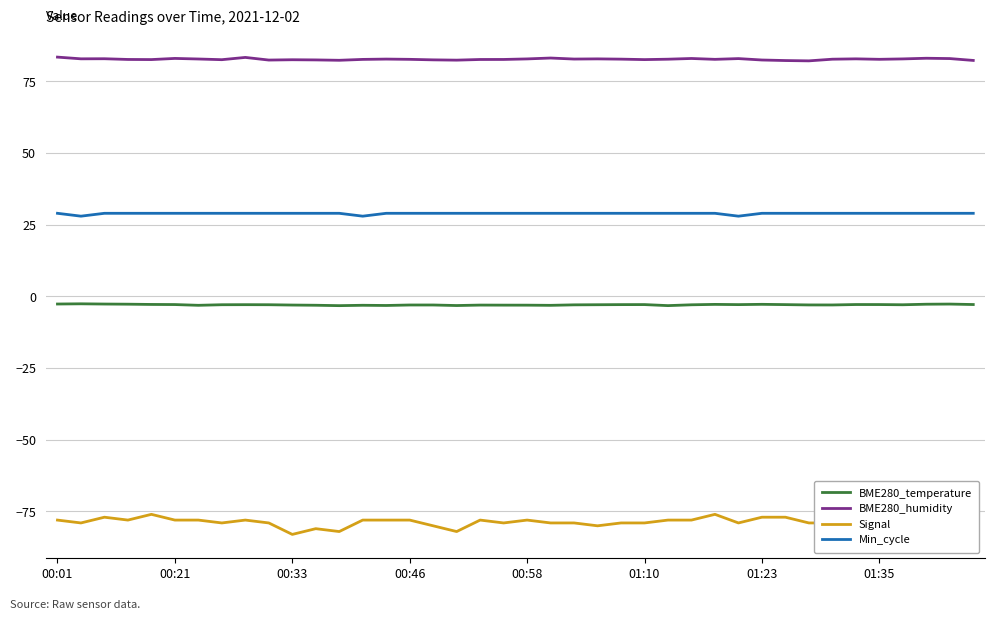

List the series in order of their peak value, lowest first.

Signal, BME280_temperature, Min_cycle, BME280_humidity